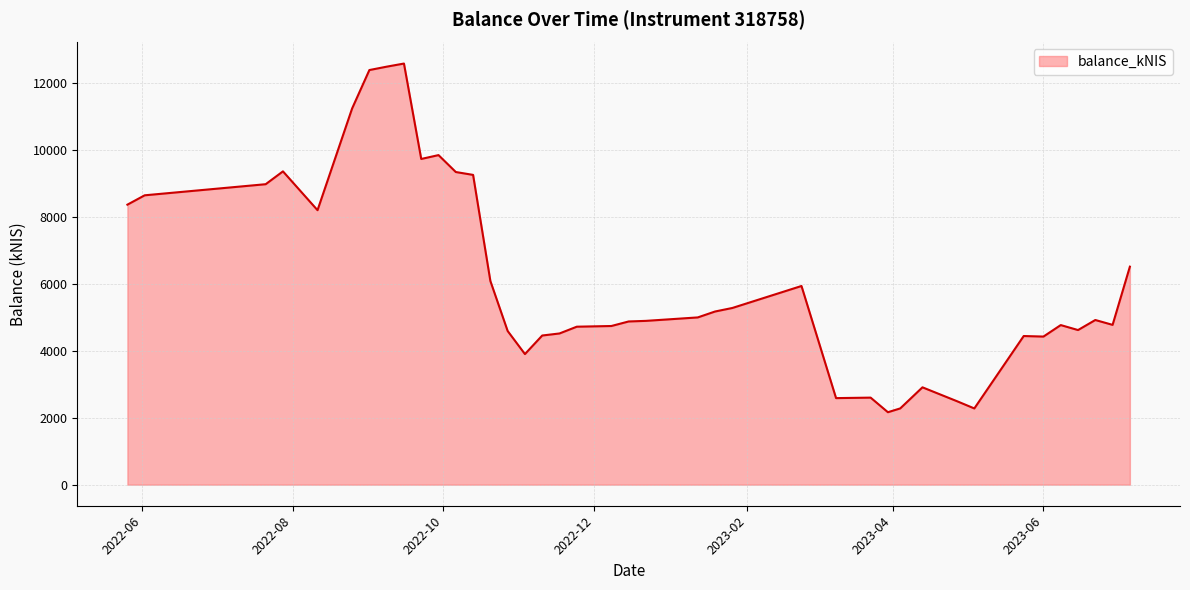

What is the difference between the maximum and minimum values?

10424.0